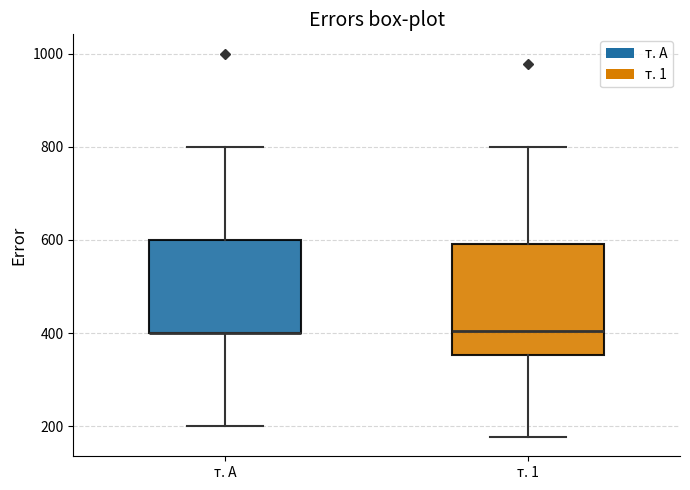

Reading left to right, transcribe this box plot: for each box, give where its median line is, the range the box spans, and where its two whiskers end, as read against the y-axis. The values are not printed on the chart, so give them approximately, as read against the axis.

т. А: median 400 (drawn on the box's lower edge), box 400 to 600, whiskers 200 to 800
т. 1: median 400, box 360 to 600, whiskers 180 to 800